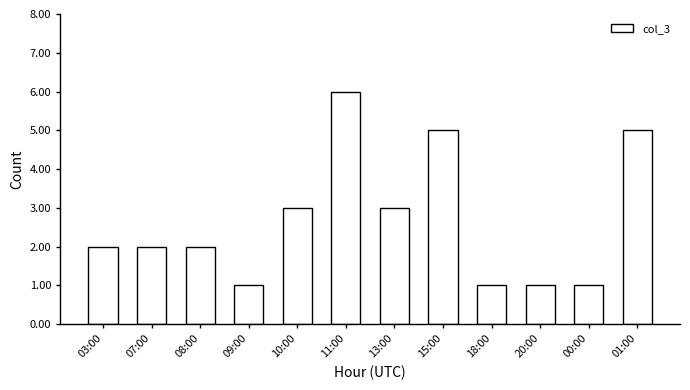

What is the ratio of the value at 00:00 to the value at 01:00?

0.2